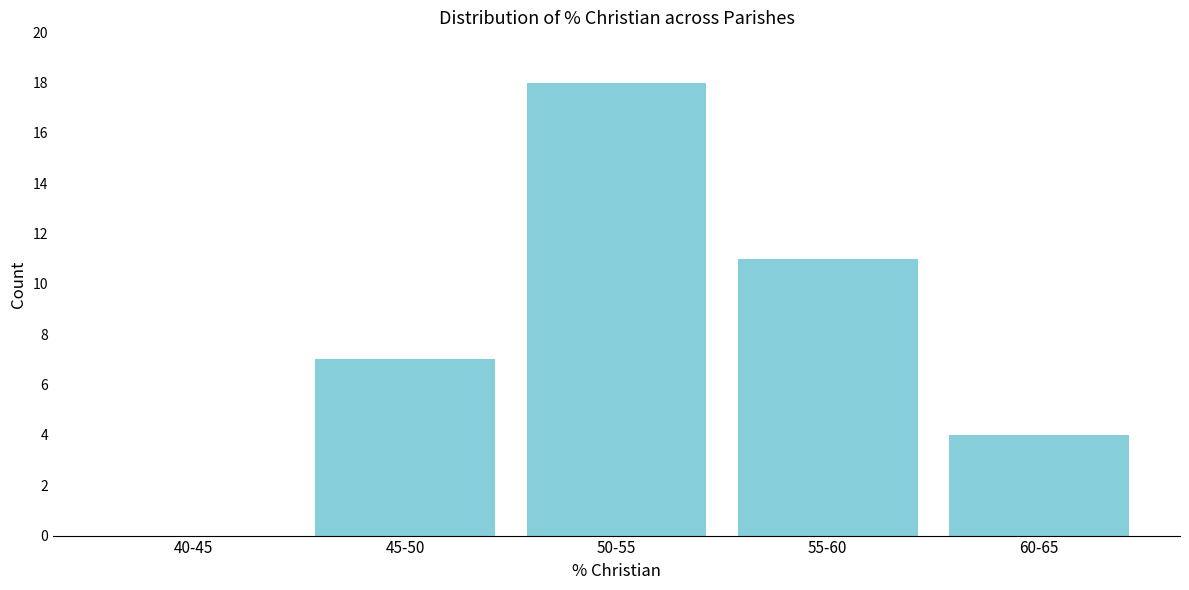

Reading left to right, transcribe all the data shown in this chart.

40-45=0	45-50=7	50-55=18	55-60=11	60-65=4